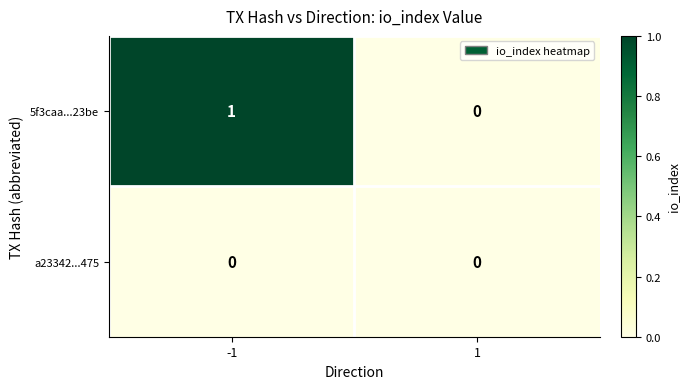

Is it true that 5f3caa...23be equals 2 at -1?

False